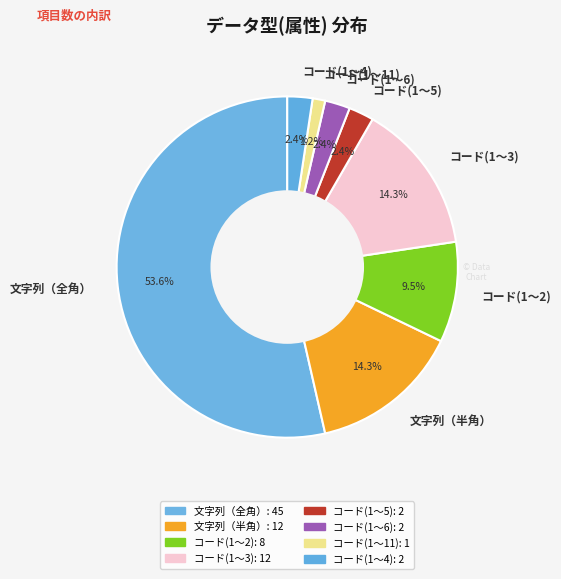

How many segments does this pie chart have?

8